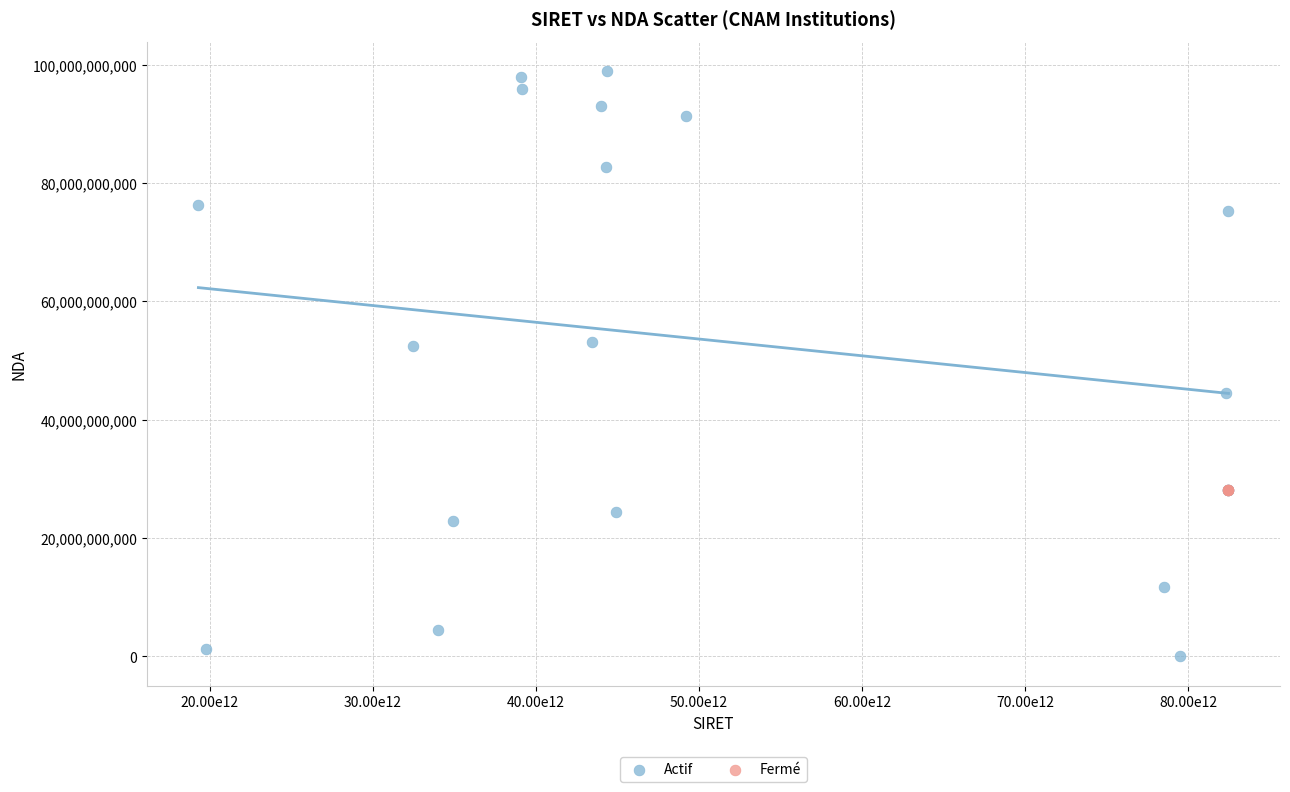

Which series reaches the minimum Y coordinate?

Actif